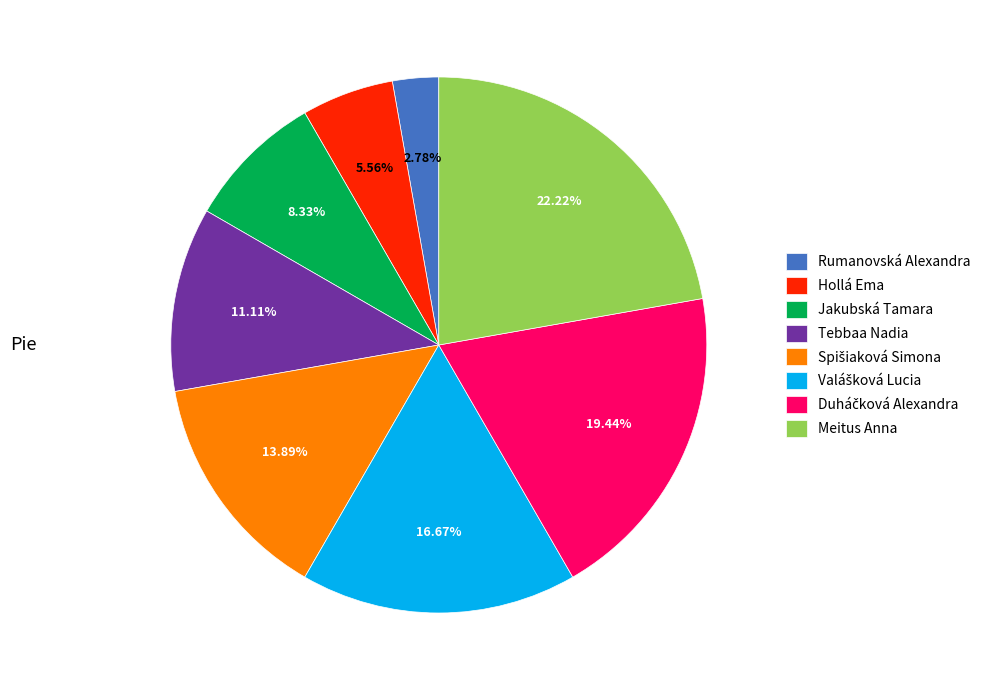

Count the number of slices in the pie.

8